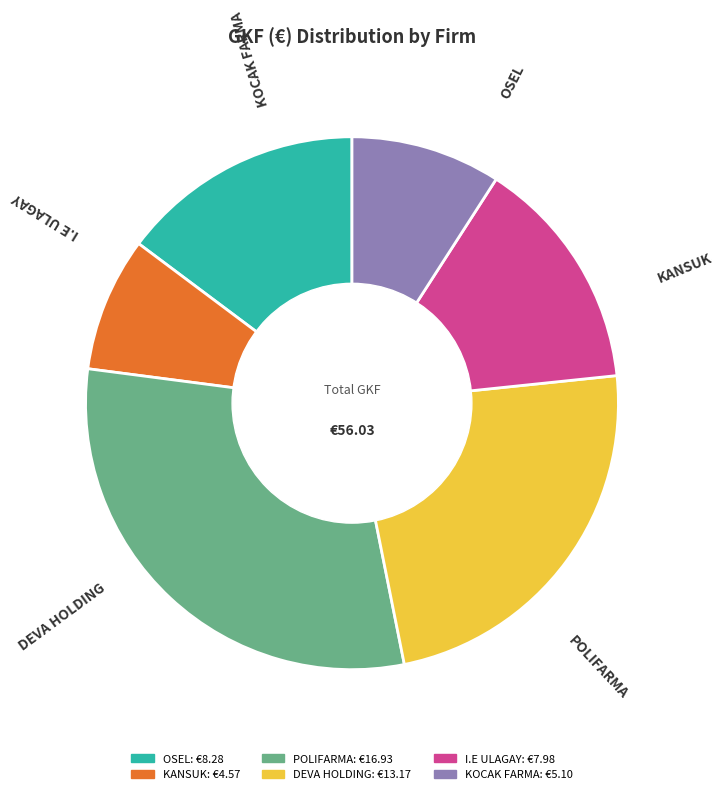

Combined, do DEVA HOLDING and KOCAK FARMA account for over 50%?

No